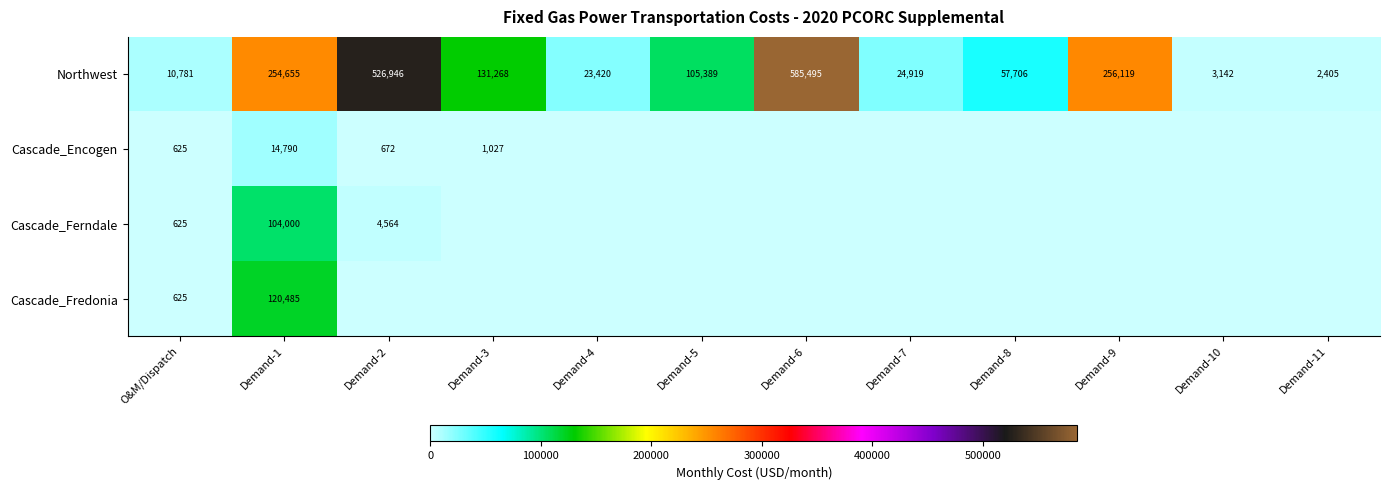

The Cascade_Fredonia series shows 625 at O&M/Dispatch. True or false?

True